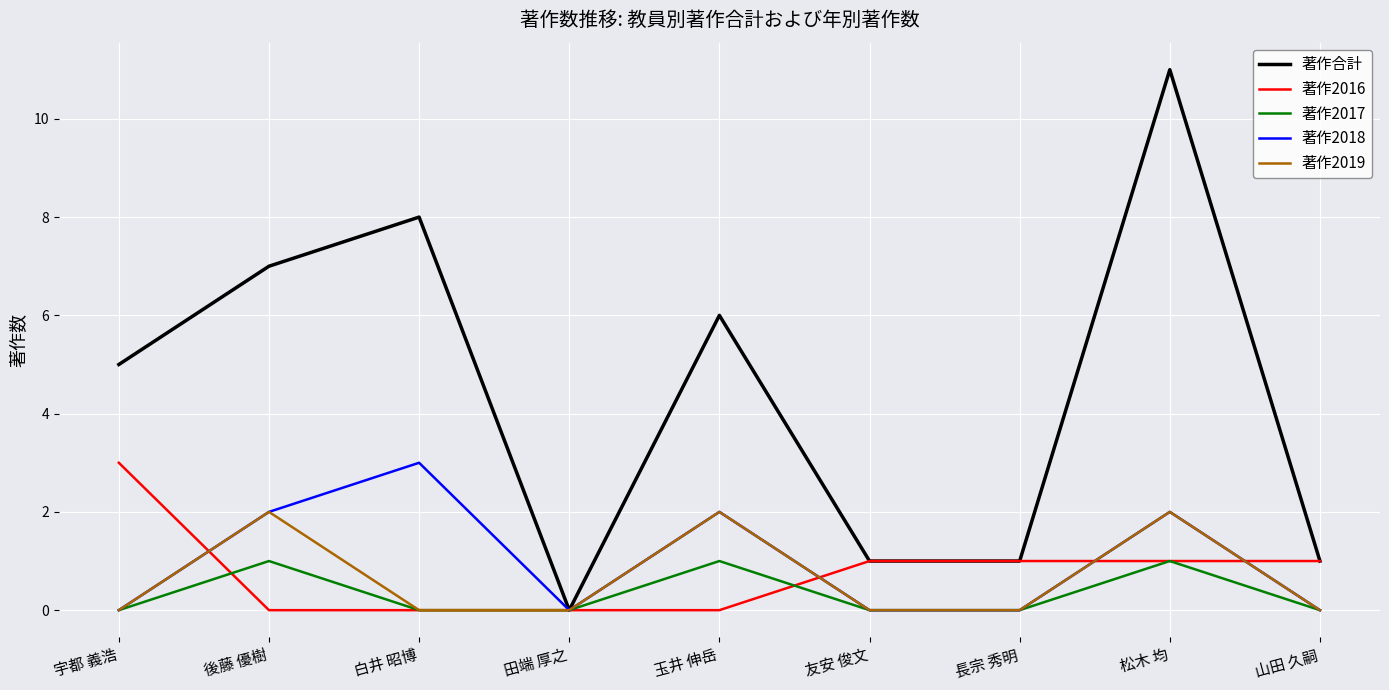

Which series has the largest total across all categories?

著作合計